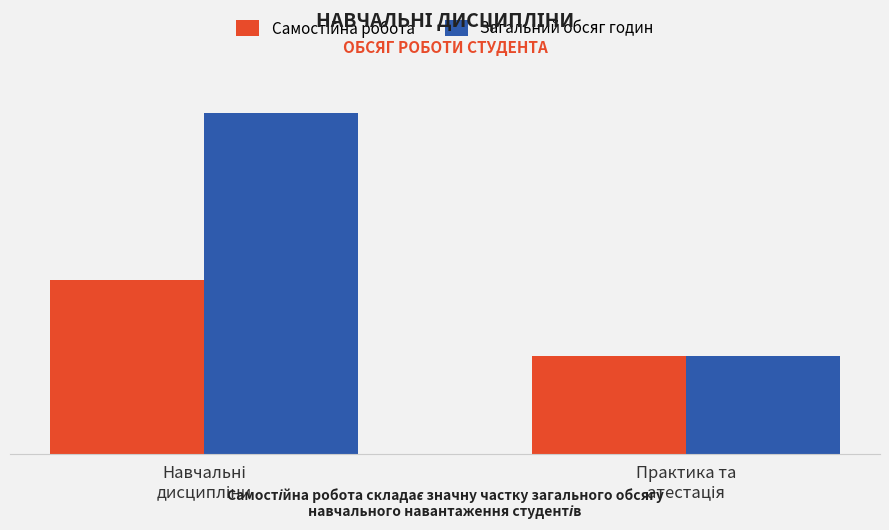

Which series has the largest total across all categories?

Загальний обсяг годин